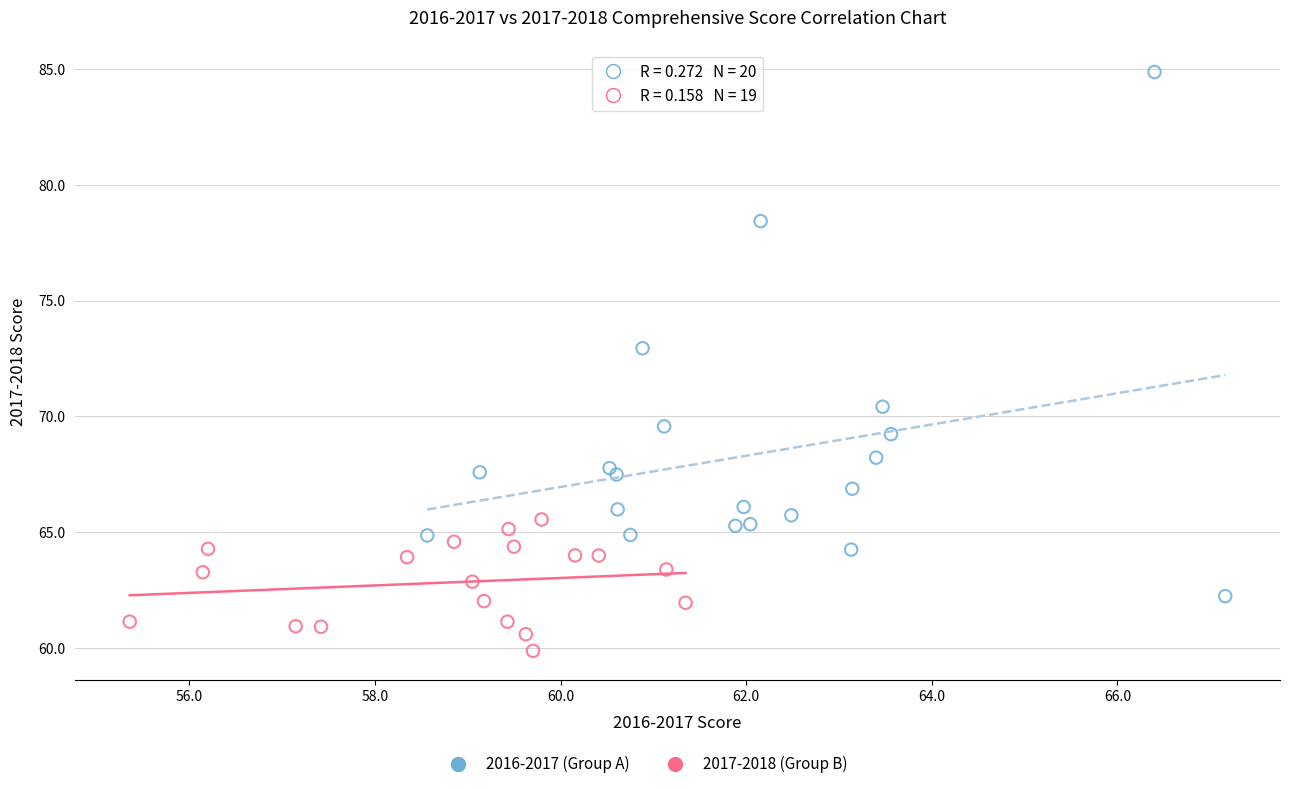

Which series contains the lowest Y value?

2017-2018 (Group B)